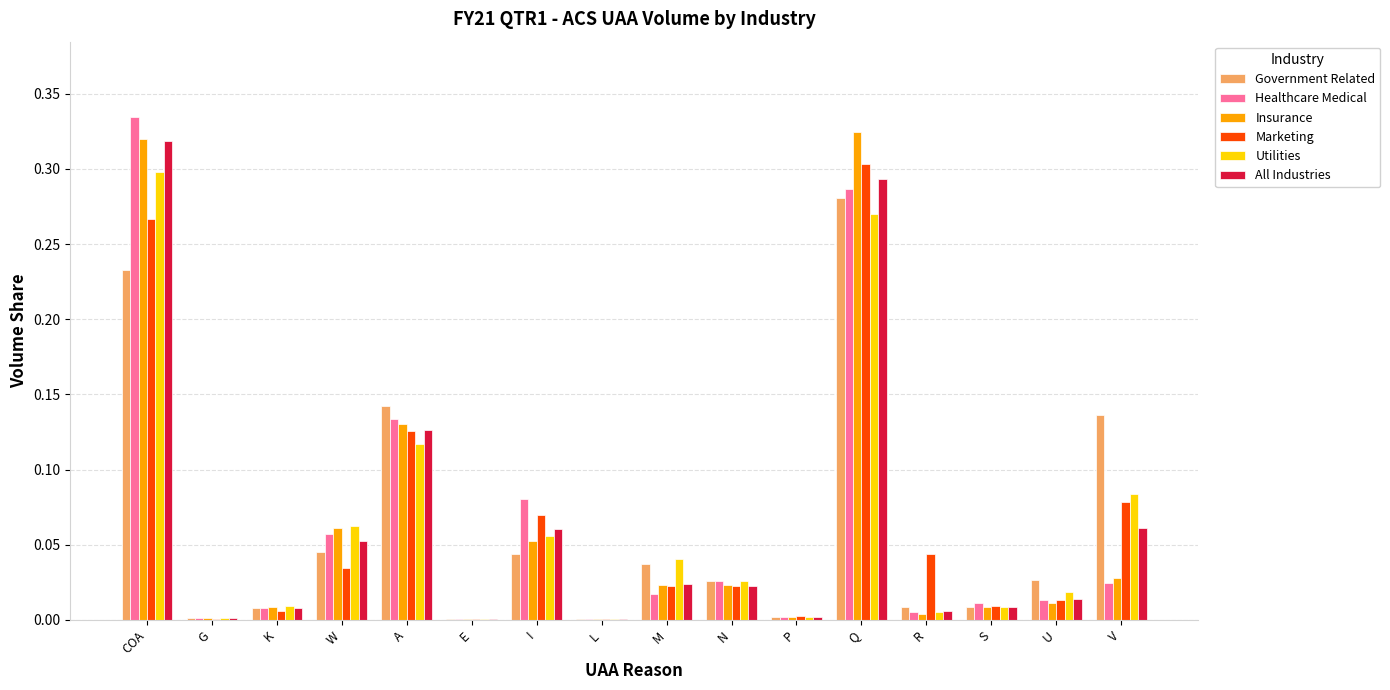

Which label corresponds to the largest value in the chart?

COA